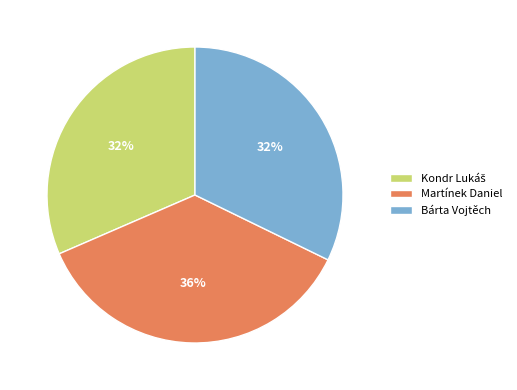

True or false: Bárta Vojtěch accounts for 32% of the total.

True